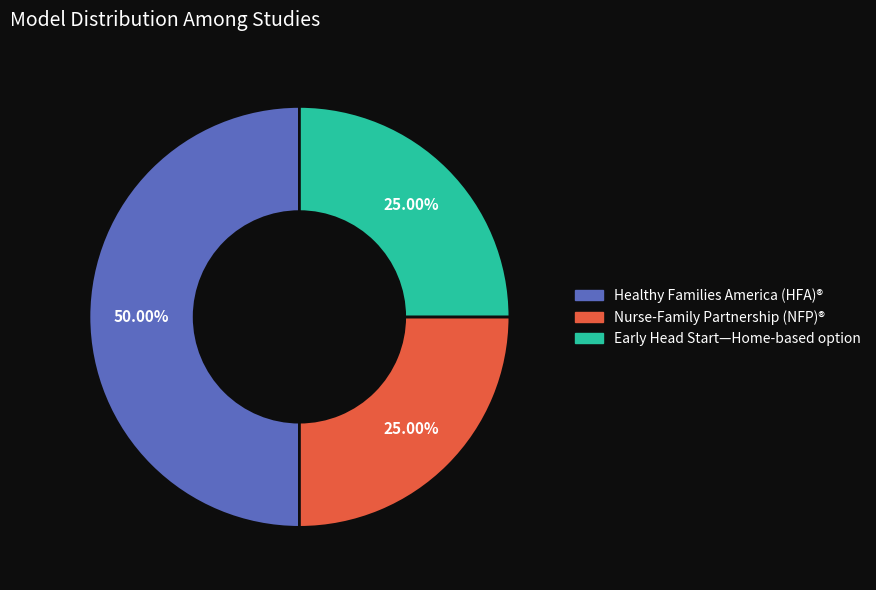

Does any single category account for the majority?

No